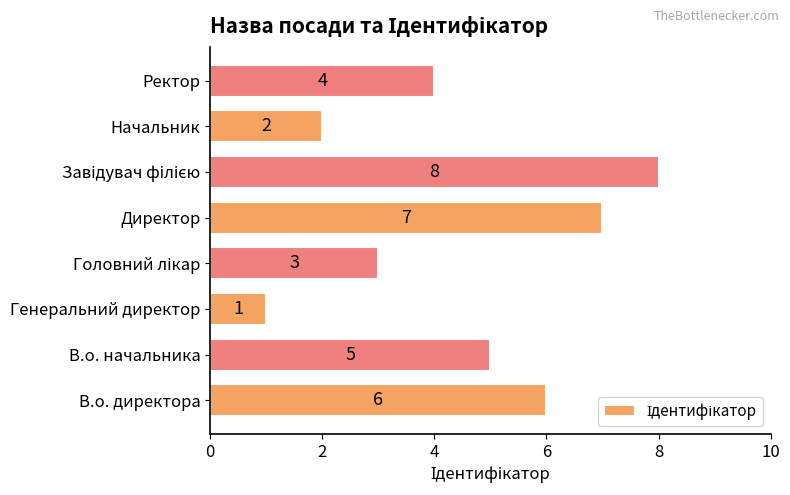

Reading bottom to top, transcribe all the data shown in this chart.

6	5	1	3	7	8	2	4